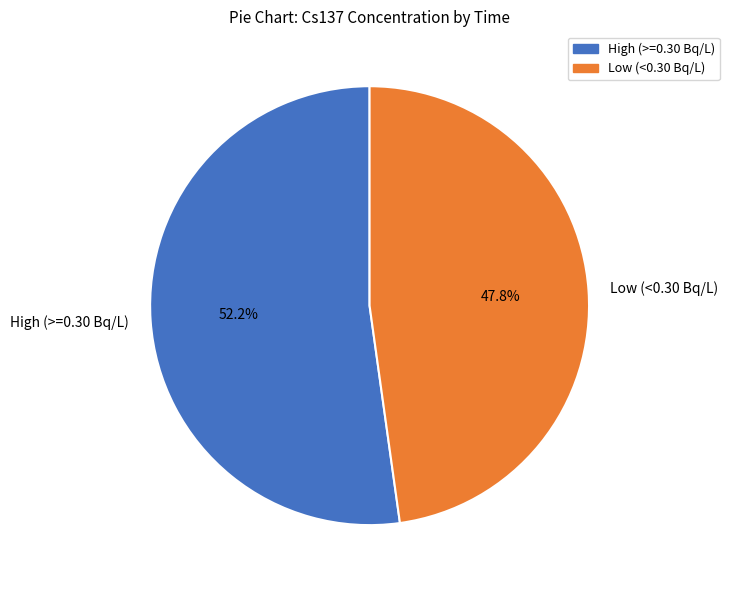

Between High (>=0.30 Bq/L) and Low (<0.30 Bq/L), which is larger?

High (>=0.30 Bq/L)